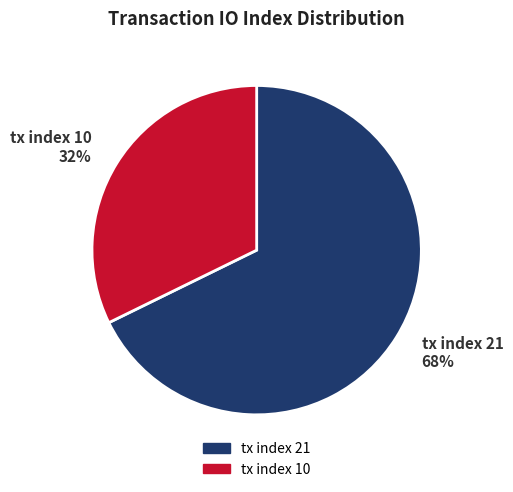

Count the number of slices in the pie.

2